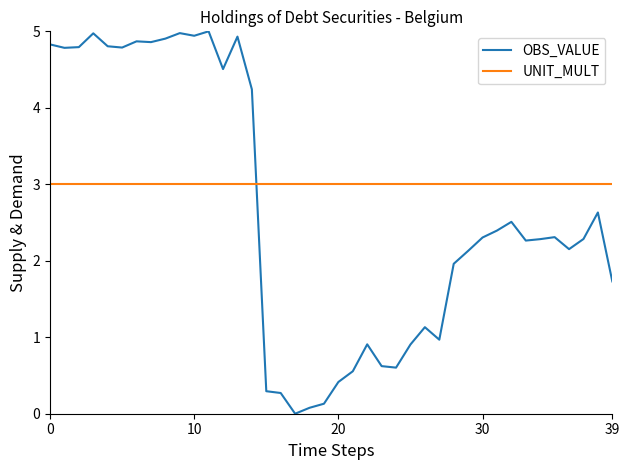

What is the difference between the maximum and minimum values in the OBS_VALUE series?

5.0